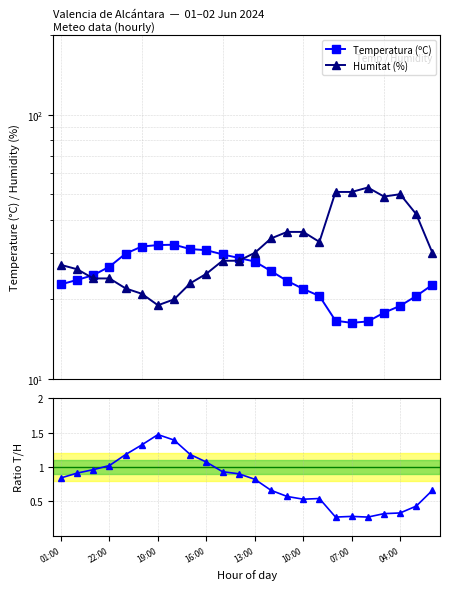

The Temperatura (ºC) series shows 25.6 at 13. True or false?

True